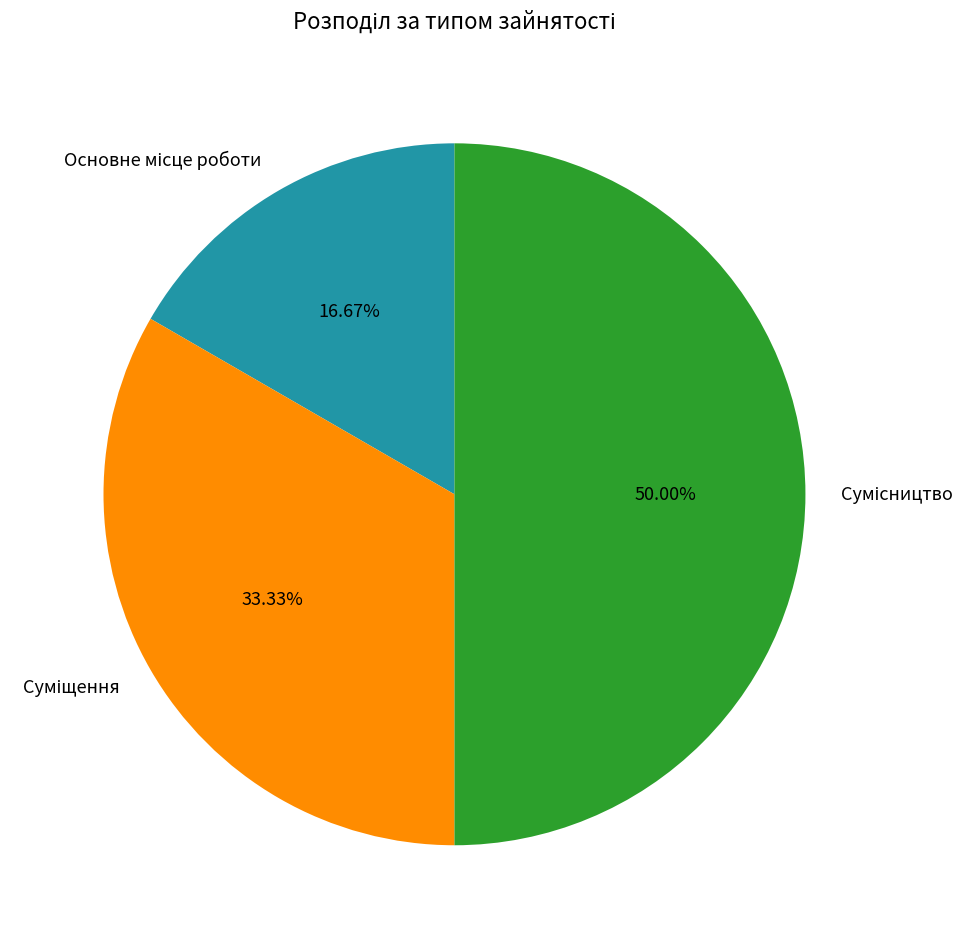

Count the number of slices in the pie.

3